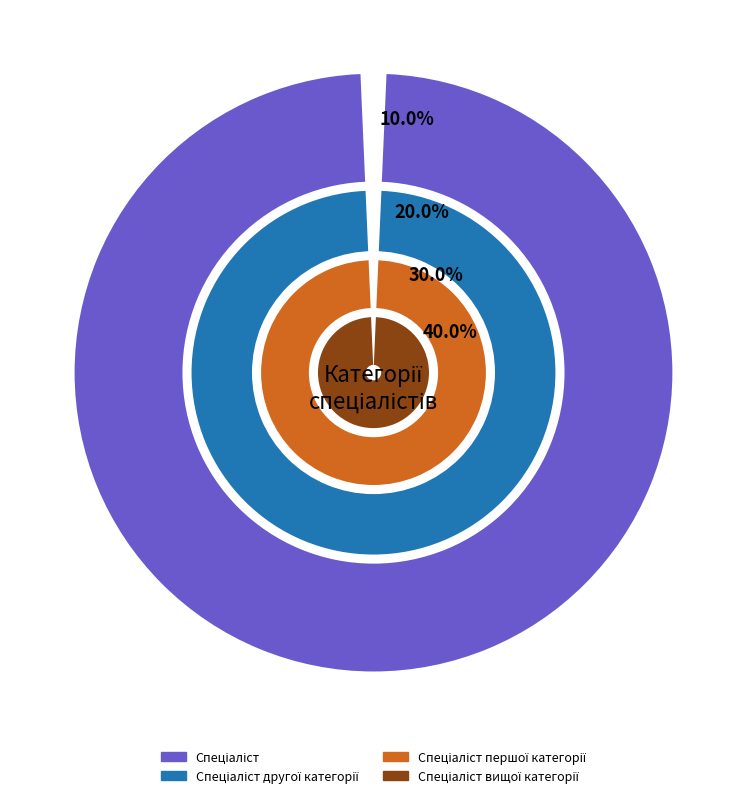

Which has a higher value, Спеціаліст другої категорії or Спеціаліст?

Спеціаліст другої категорії